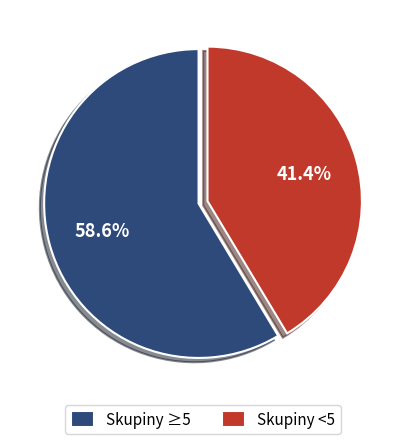

Does Skupiny <5 account for over 50% of the chart?

No